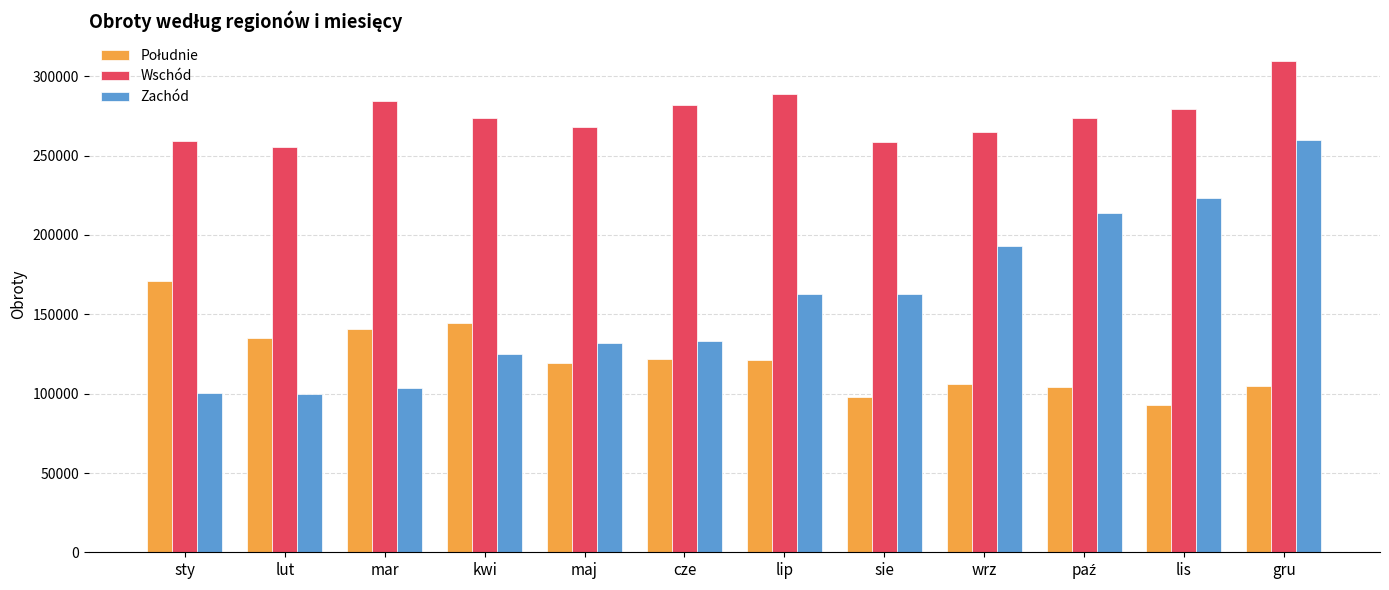

The Wschód series shows 309802 at gru. True or false?

True